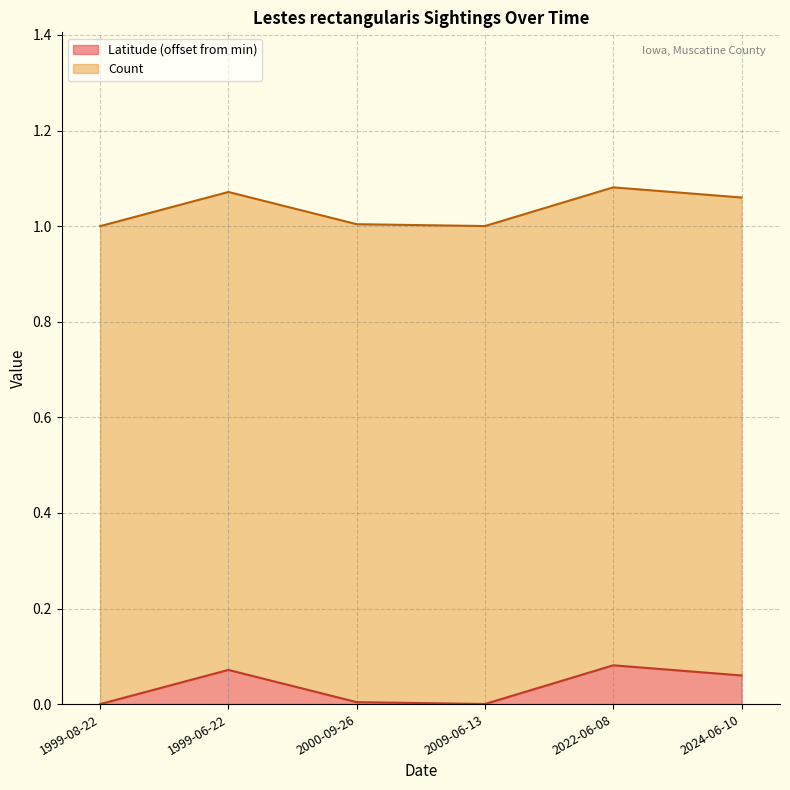

Count the number of values greater than 0.

5